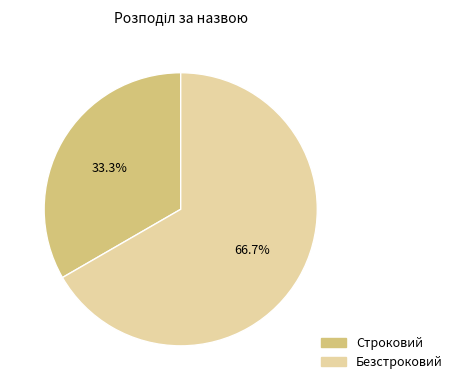

What is the smallest slice in the pie chart?

Строковий